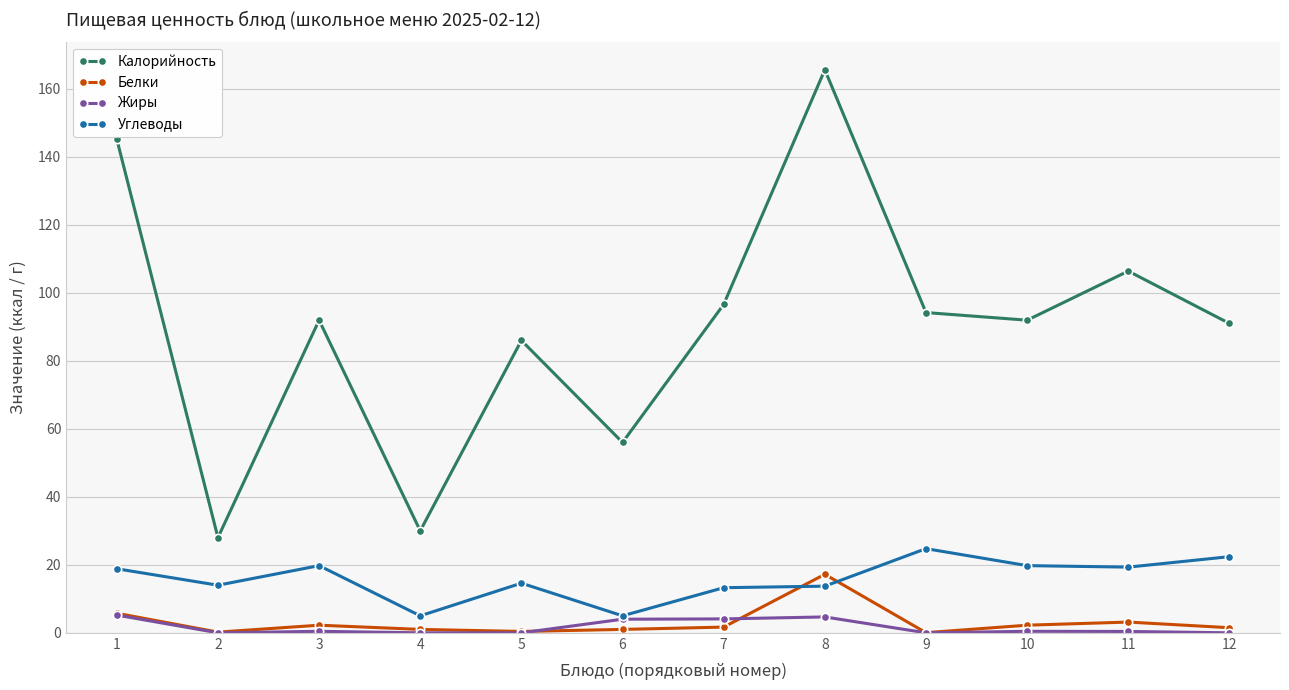

What are all the series names shown in the legend?

Калорийность, Белки, Жиры, Углеводы